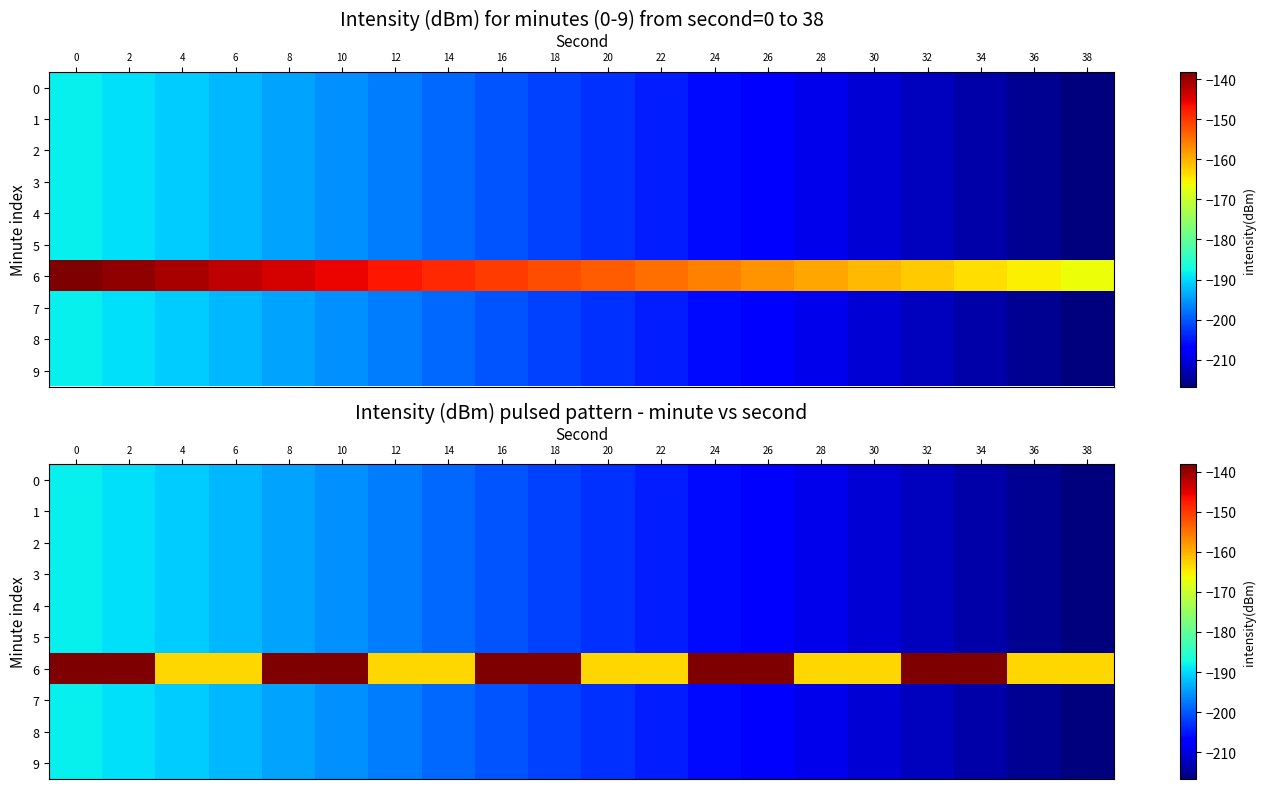

What is the lowest value of the 8 series?

-216.7